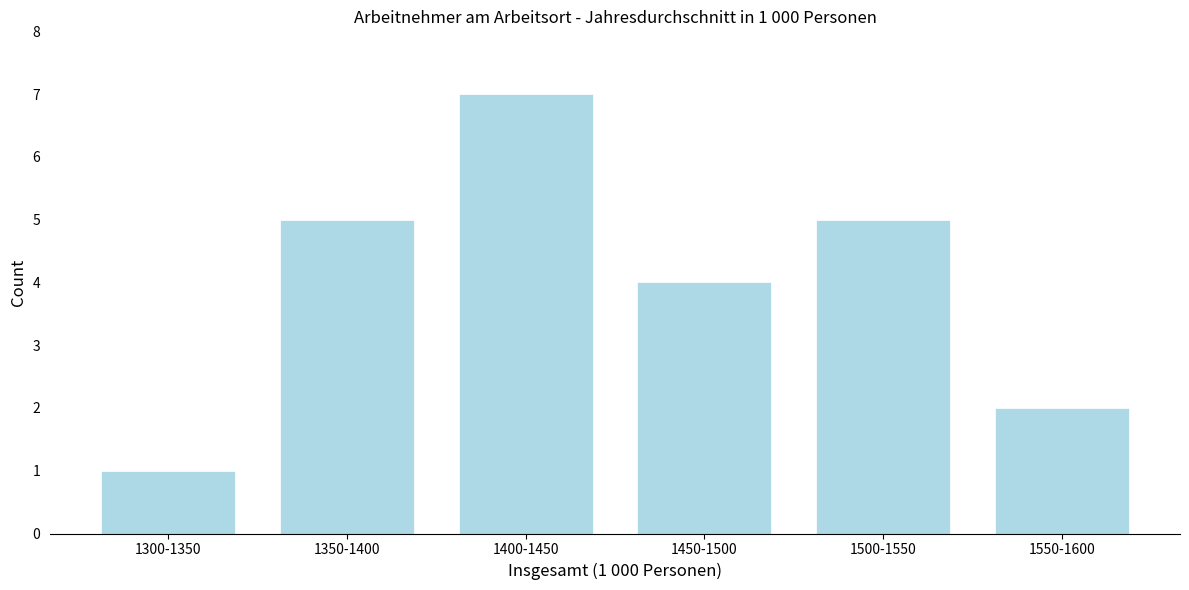

Reading left to right, what are all the values shown in this chart?

1	5	7	4	5	2